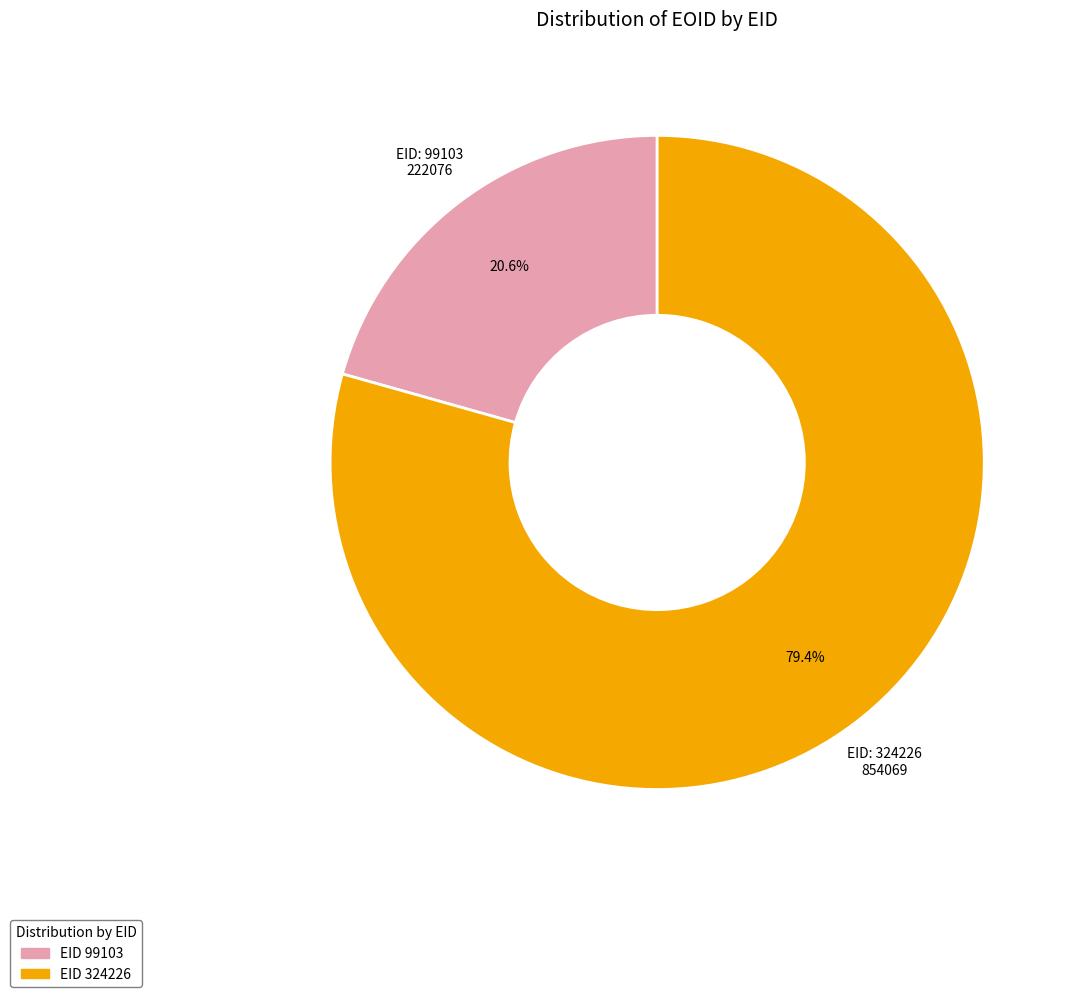

How much of the chart is everything except EID 99103?

79.4%